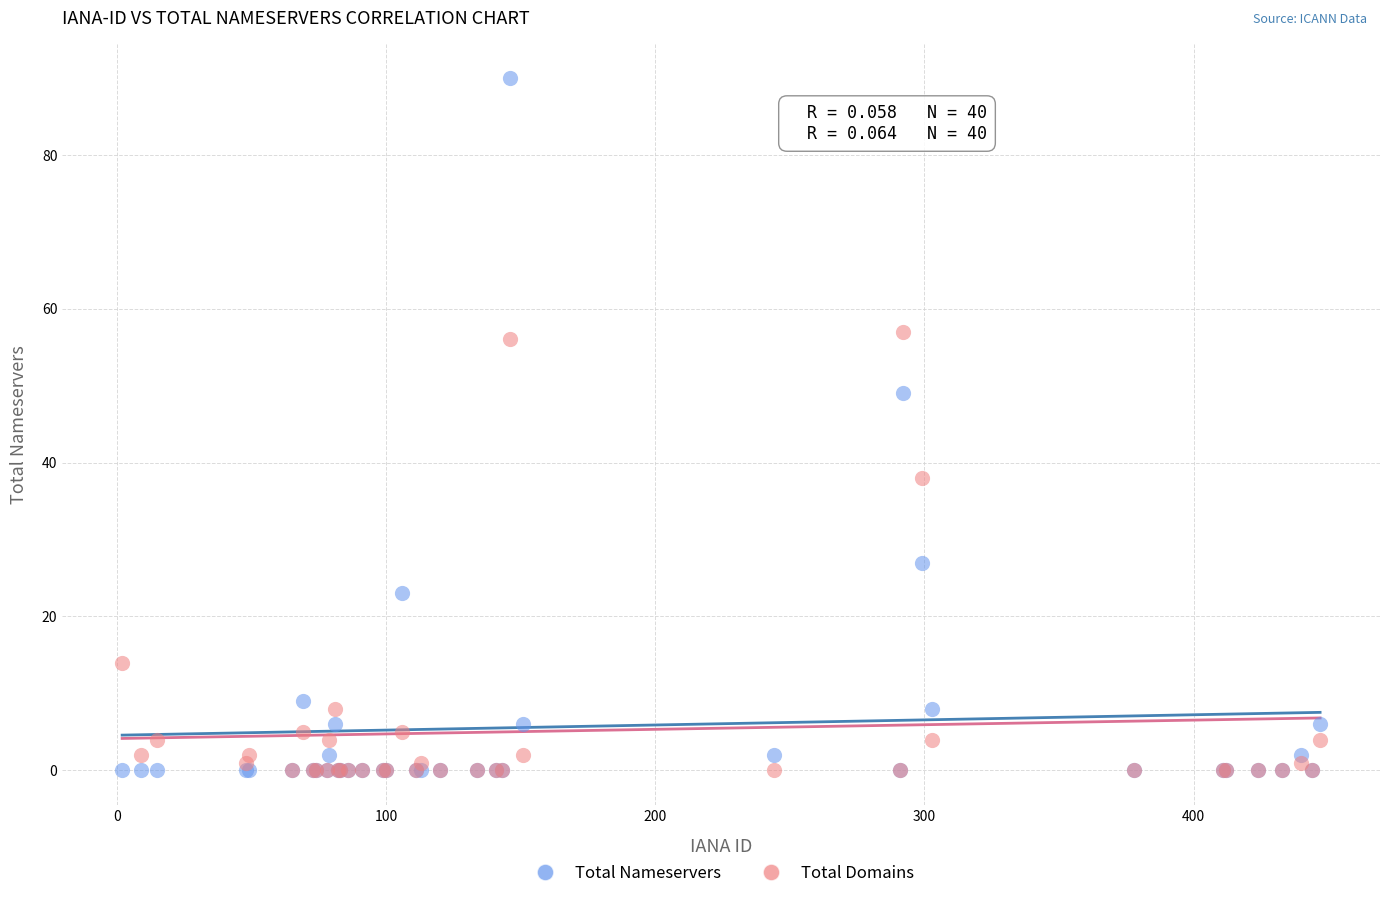

Which series has the largest Y range (max minus min)?

Total Nameservers